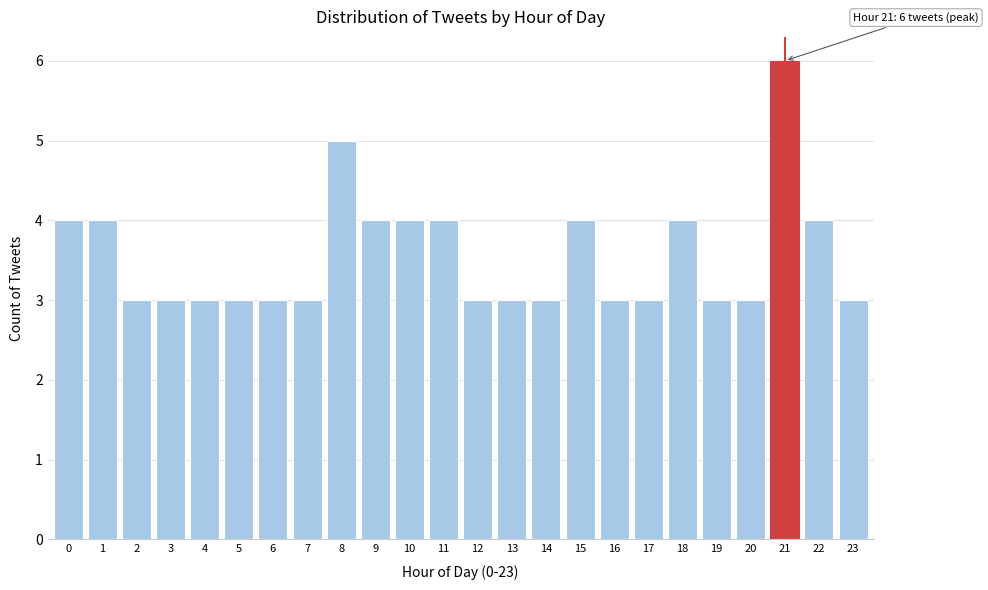

Reading left to right, extract all data points from this chart.

4	4	3	3	3	3	3	3	5	4	4	4	3	3	3	4	3	3	4	3	3	6	4	3